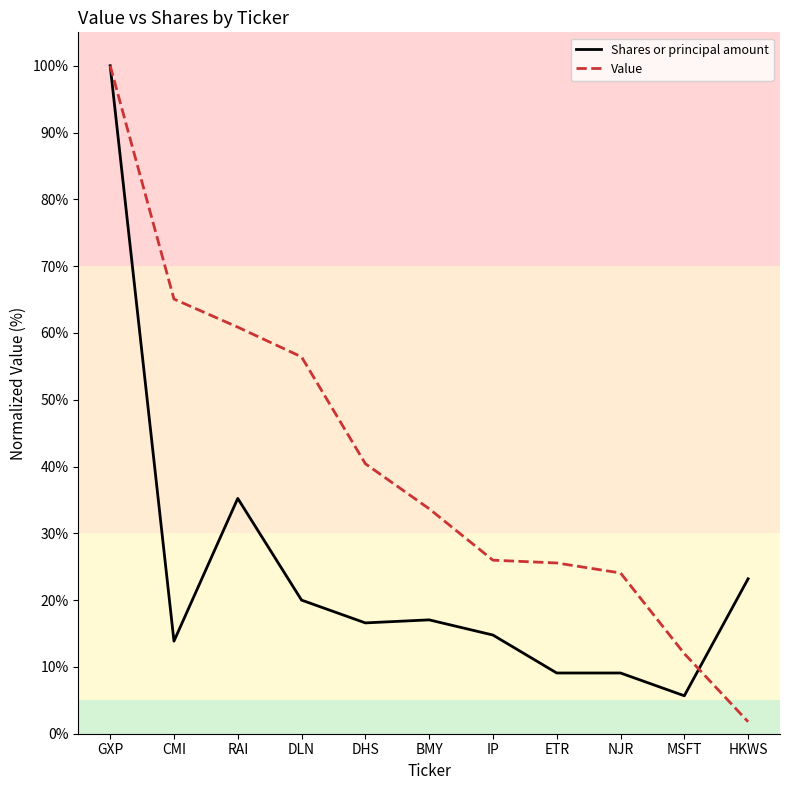

Rank the series by their average value, from lowest to highest.

Shares or principal amount, Value